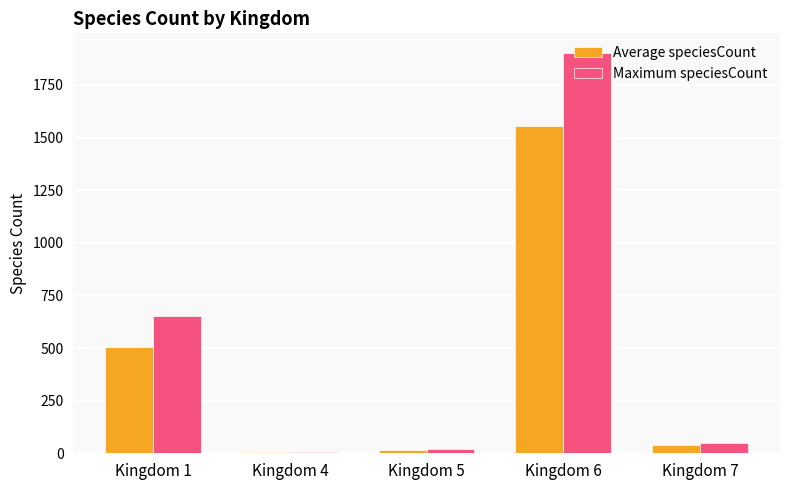

At which category is the sum across all series the highest?

Kingdom 6